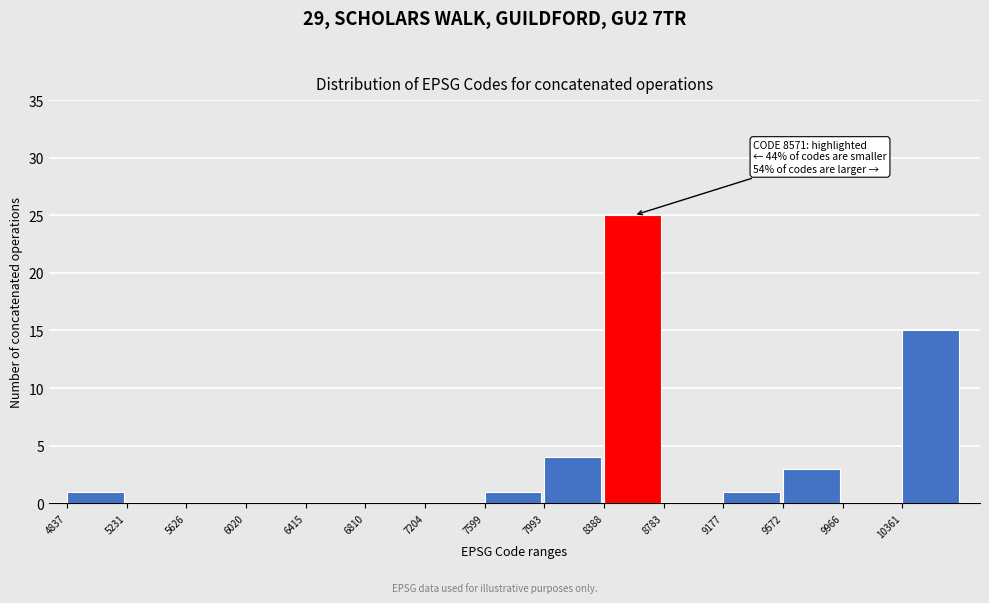

Which range on the x-axis has the tallest bar?

8400 to 8800